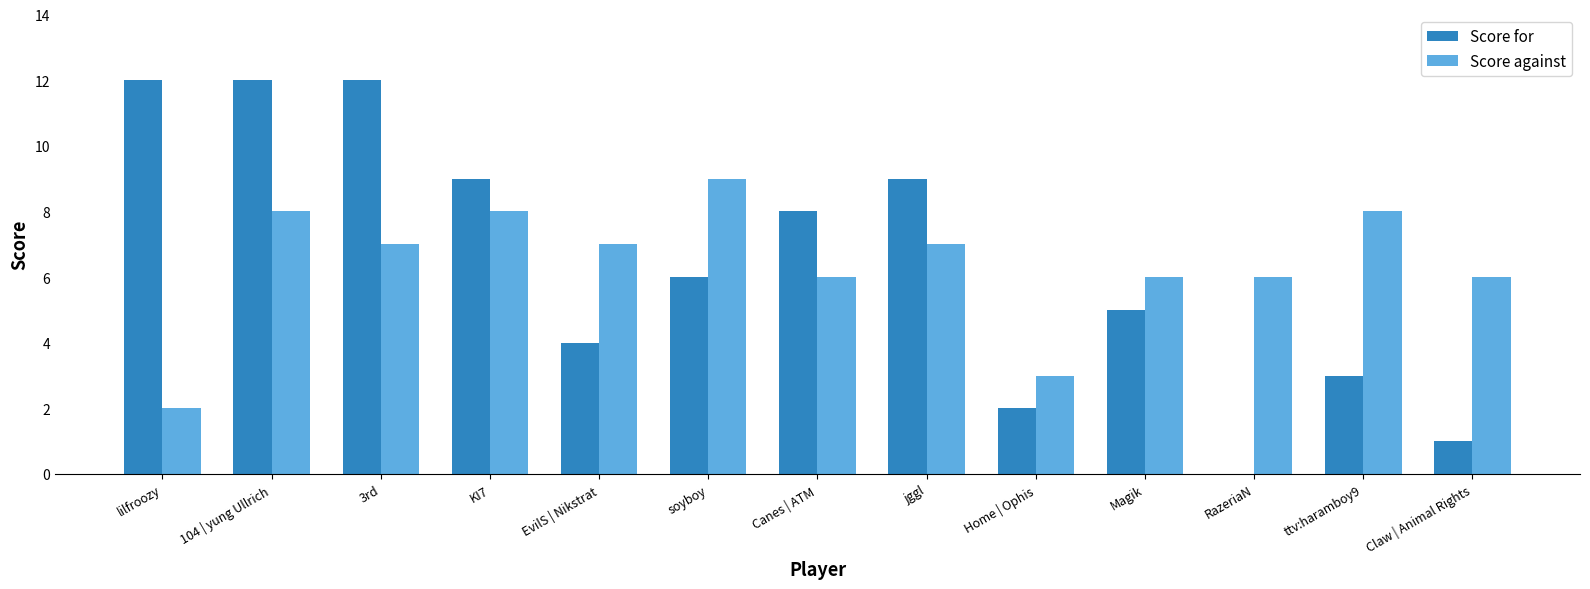

What is the approximate value of Score against at lilfroozy?

2